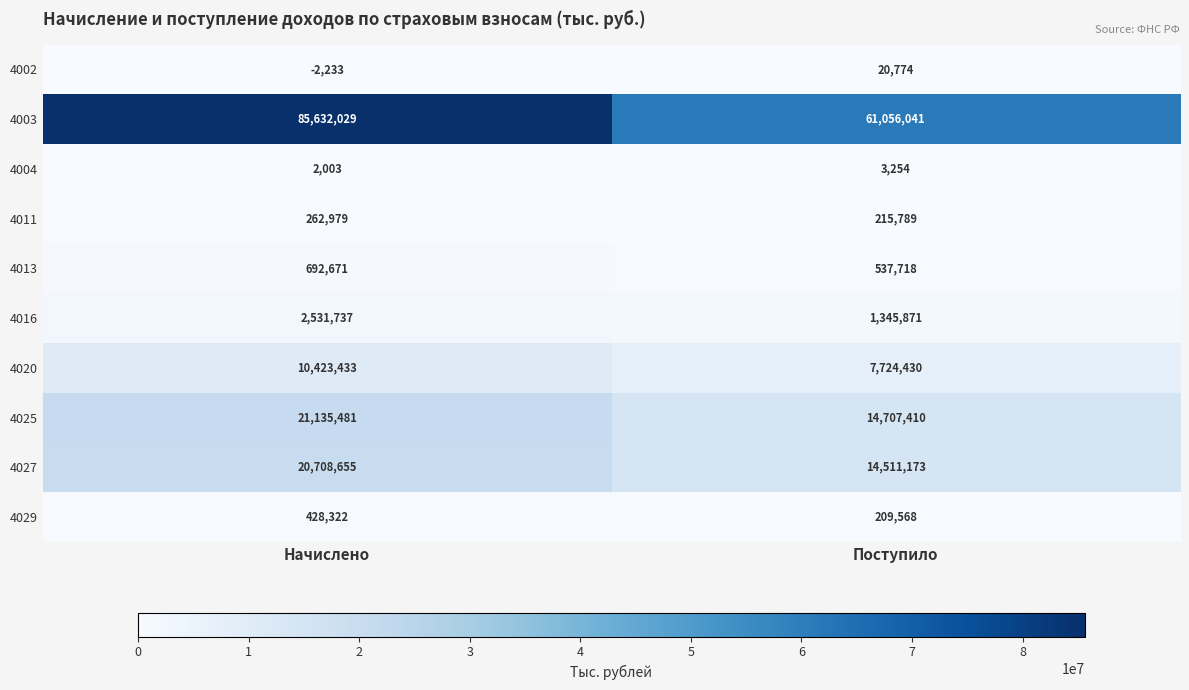

How many values in the 4027 series are below 20708655?

1